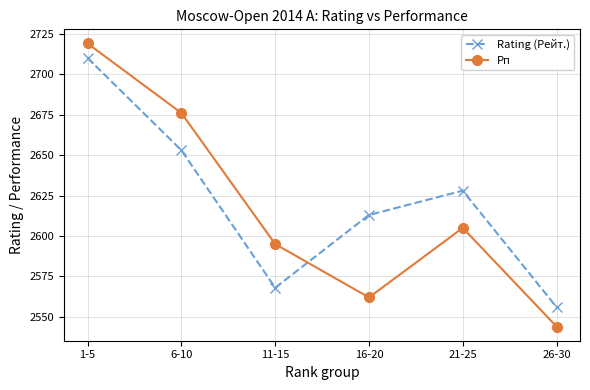

At how many categories does at least one series exceed 2663?

2